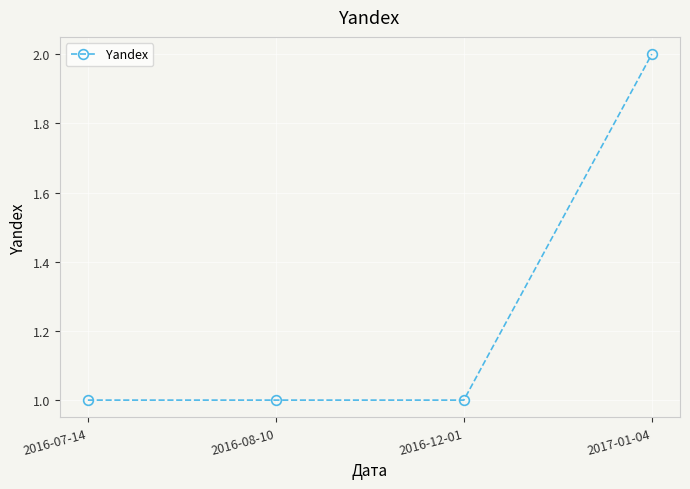

Reading right to left, extract all data points from this chart.

2	1	1	1